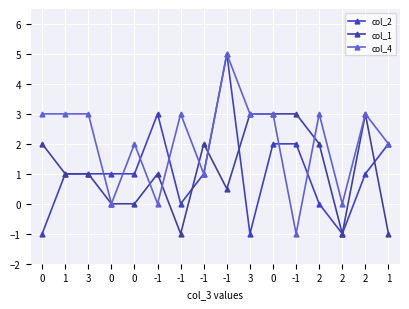

At which category is the sum across all series the highest?

-1